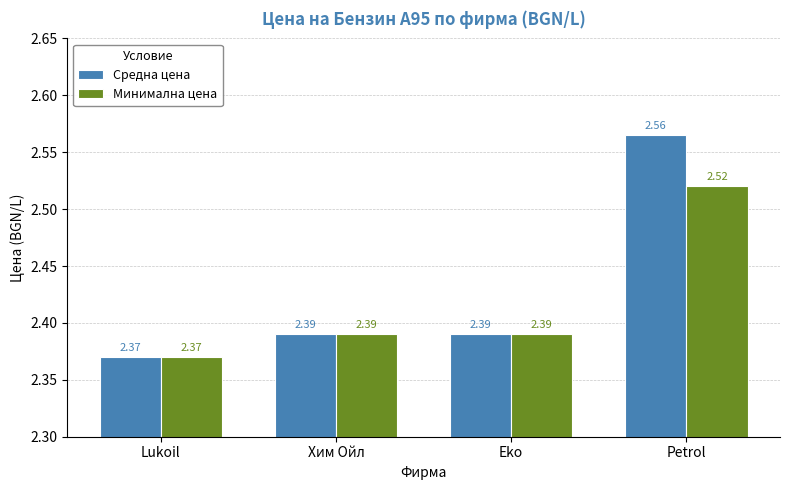

Rank the series by their maximum value, from highest to lowest.

Средна цена, Минимална цена